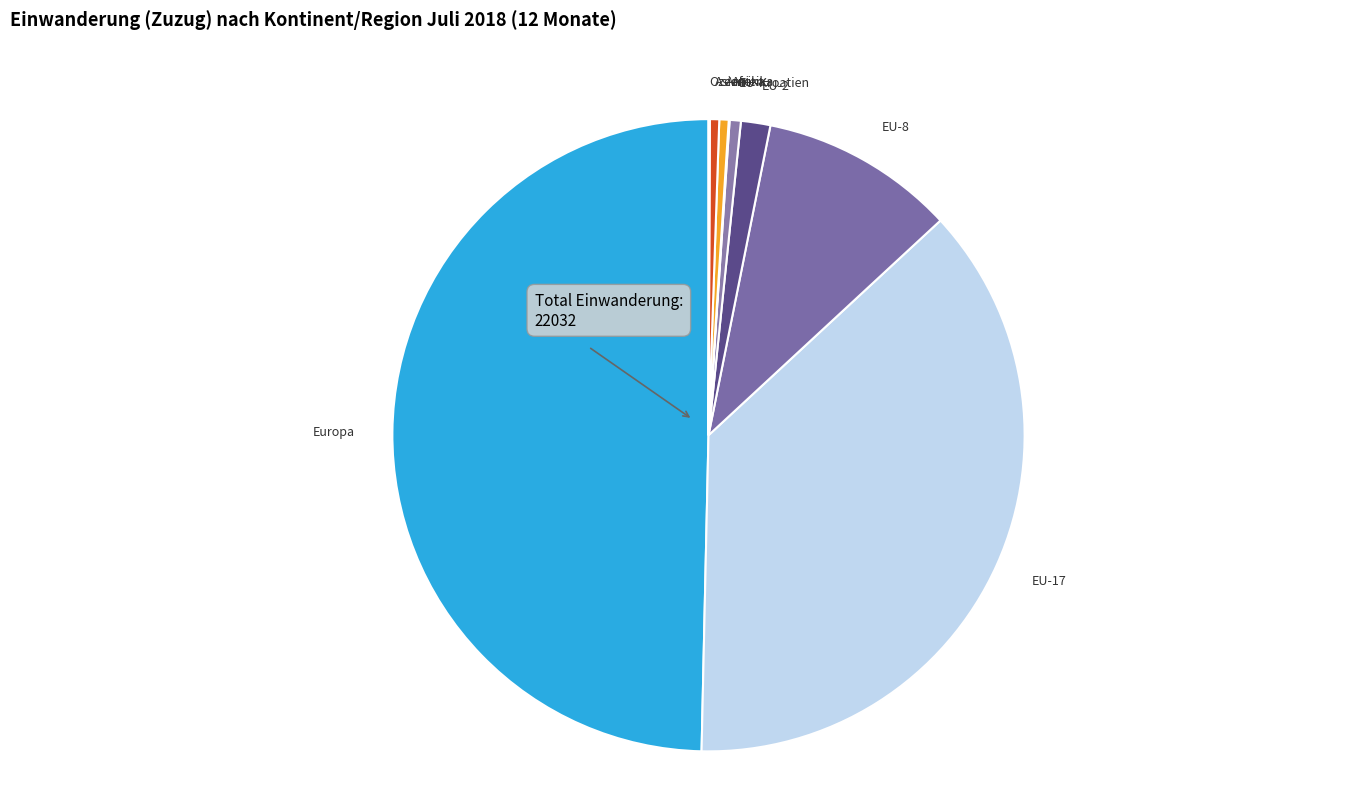

The EU-17 slice represents 37% of the pie. True or false?

True